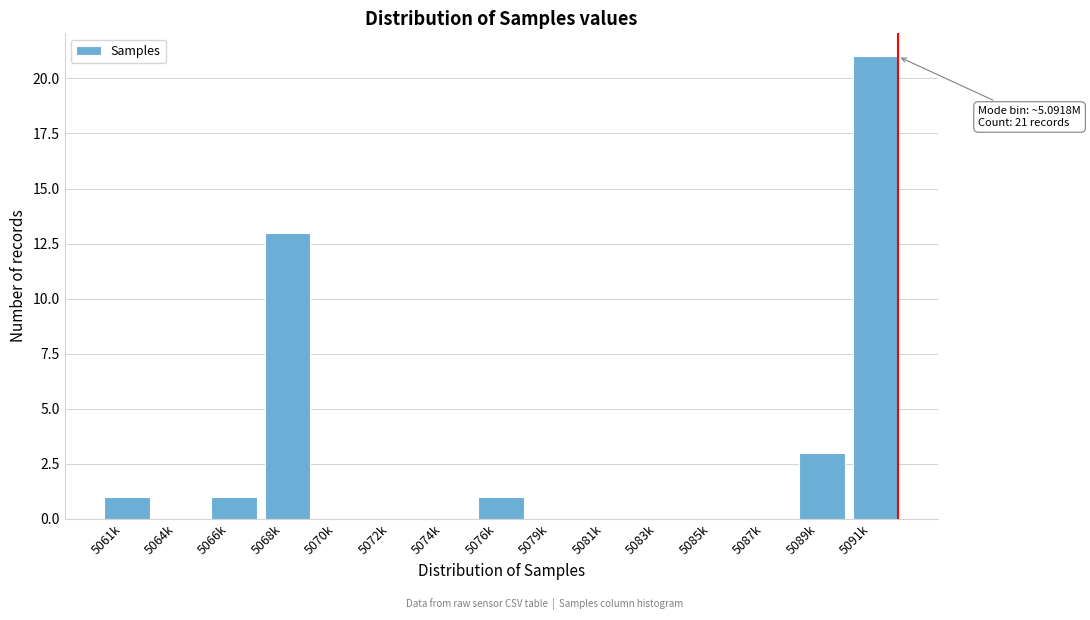

Reading right to left, extract all data points from this chart.

5091k=21	5089k=3	5087k=0	5085k=0	5083k=0	5081k=0	5079k=0	5076k=1	5074k=0	5072k=0	5070k=0	5068k=13	5066k=1	5064k=0	5061k=1